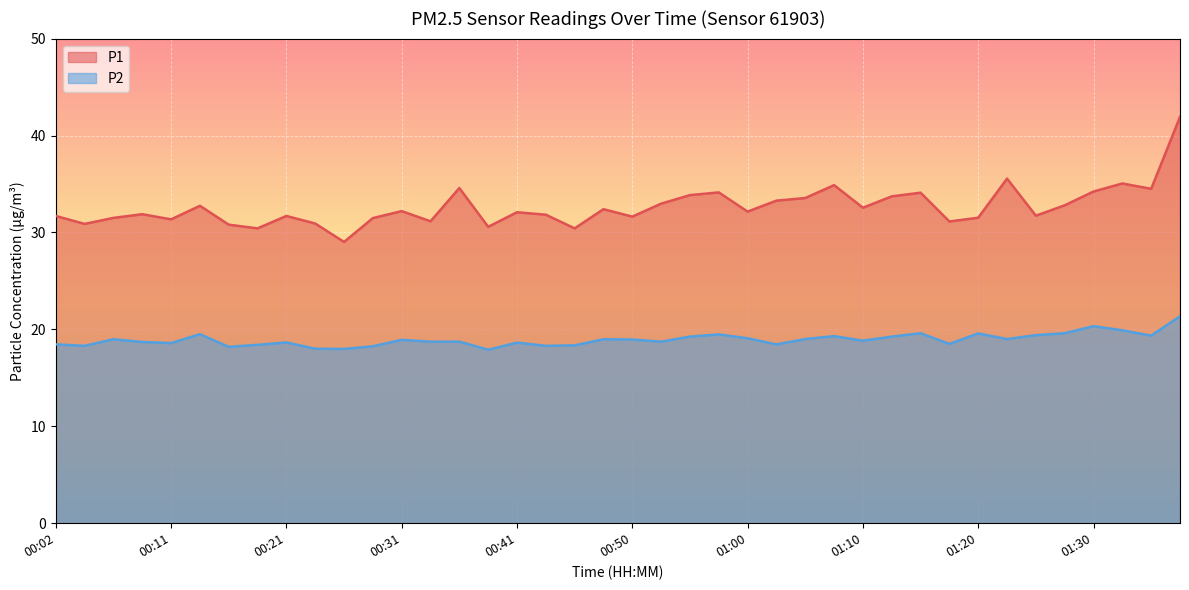

How many categories are shown in the chart?

40